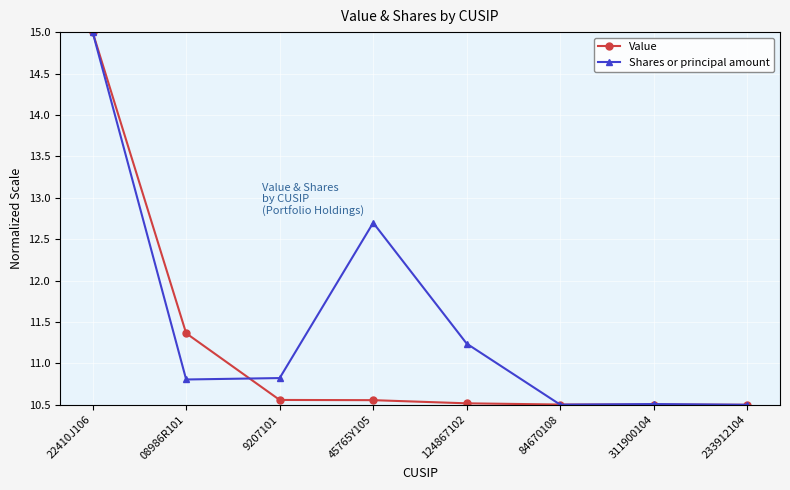

Which series changed the most between 9207101 and 233912104?

Shares or principal amount